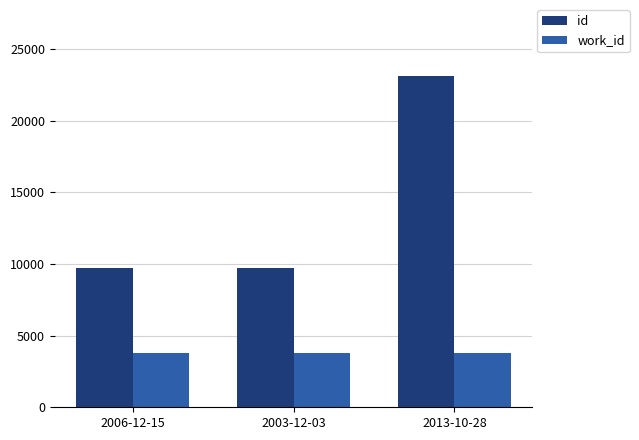

What is the average value of the work_id series?

3753